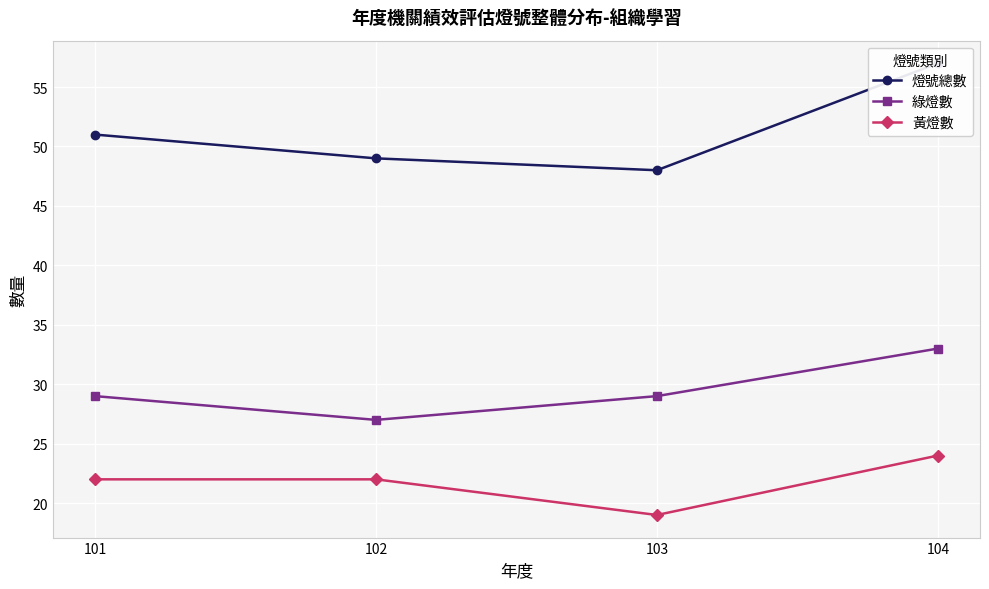

At which label does 燈號總數 reach its minimum?

103